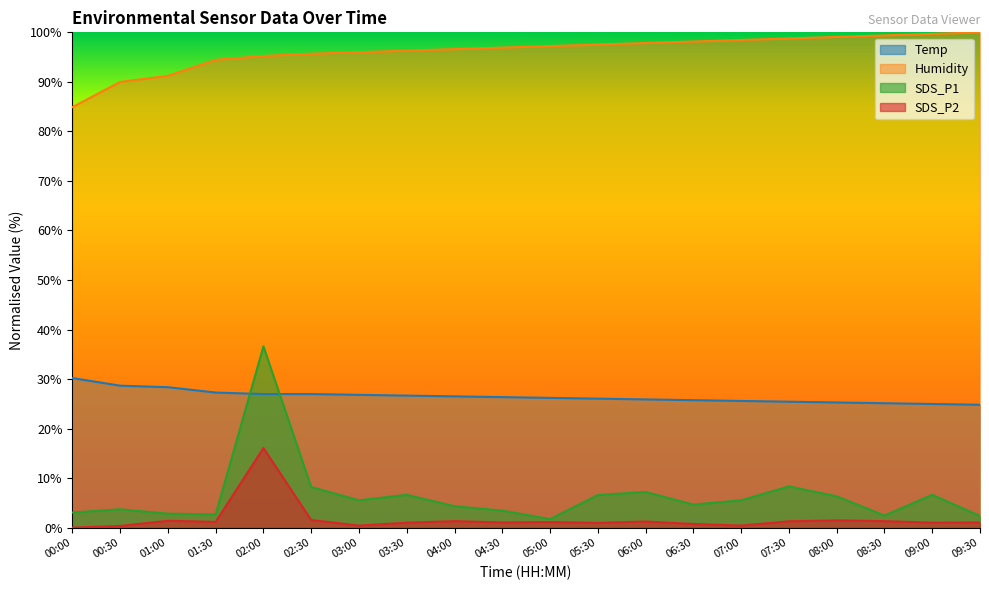

List the labels in order of SDS_P2 value, largest first.

02:00, 02:30, 08:00, 01:00, 04:00, 08:30, 07:30, 06:00, 01:30, 05:00, 04:30, 09:30, 03:30, 09:00, 05:30, 06:30, 03:00, 07:00, 00:30, 00:00